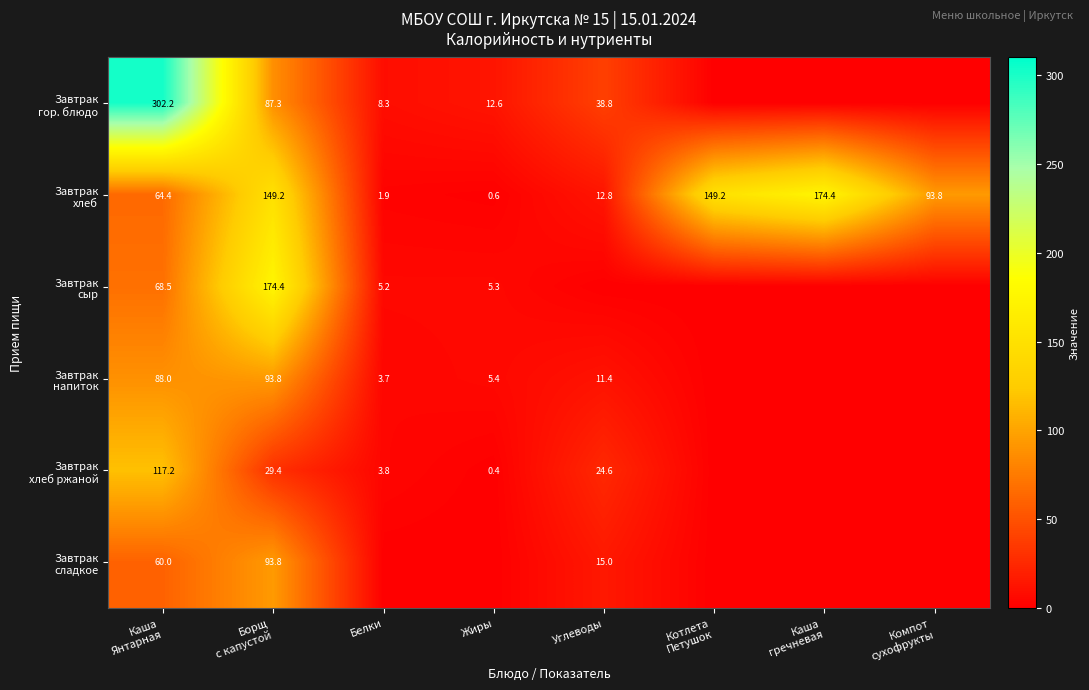

The Завтрак хлеб series shows 149.2 at Котлета Петушок. True or false?

True